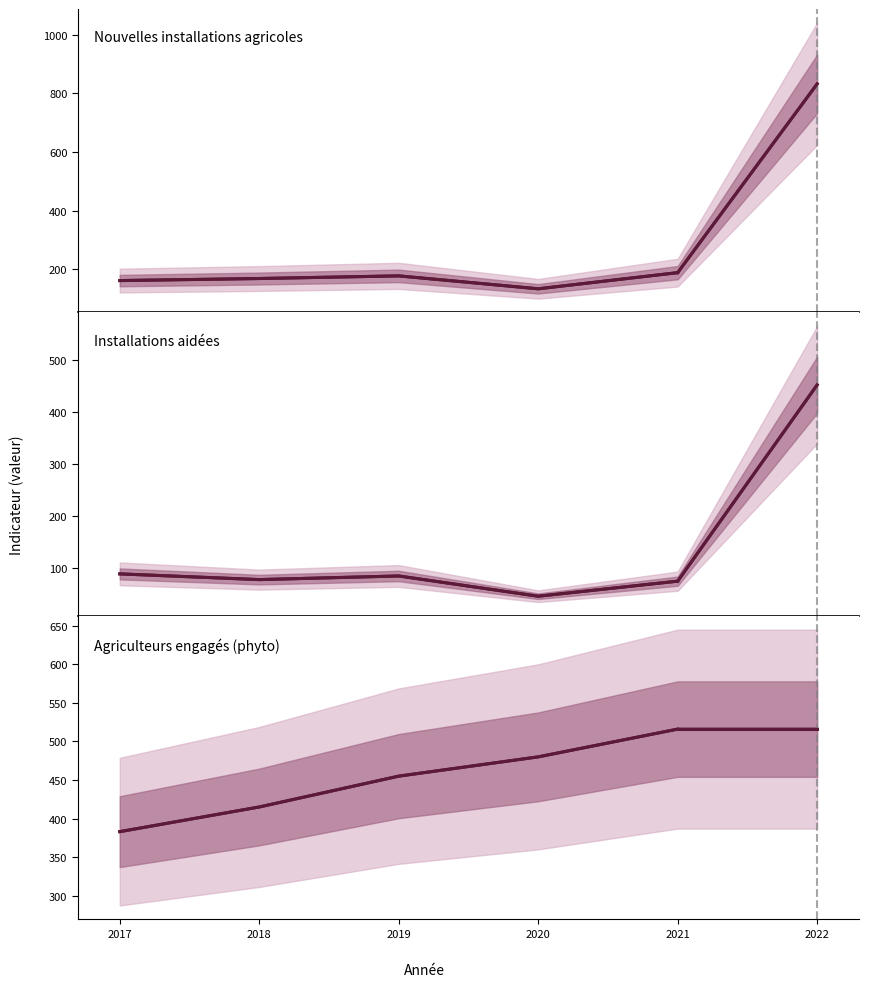

List the series in order of their overall mean, lowest first.

Installations aidées, Nouvelles installations agricoles, Agriculteurs engagés (phyto)